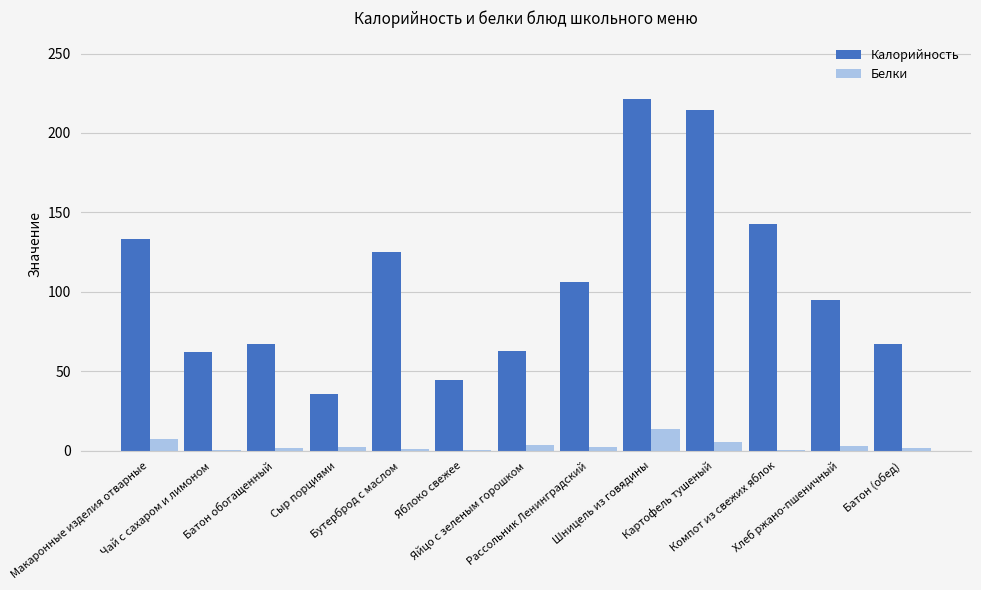

Which series has the largest total across all categories?

Калорийность